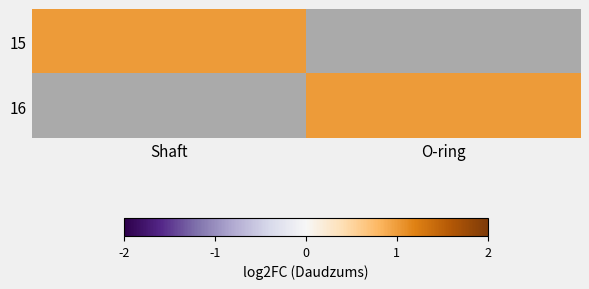

At which category does the chart reach its peak across all series?

Shaft